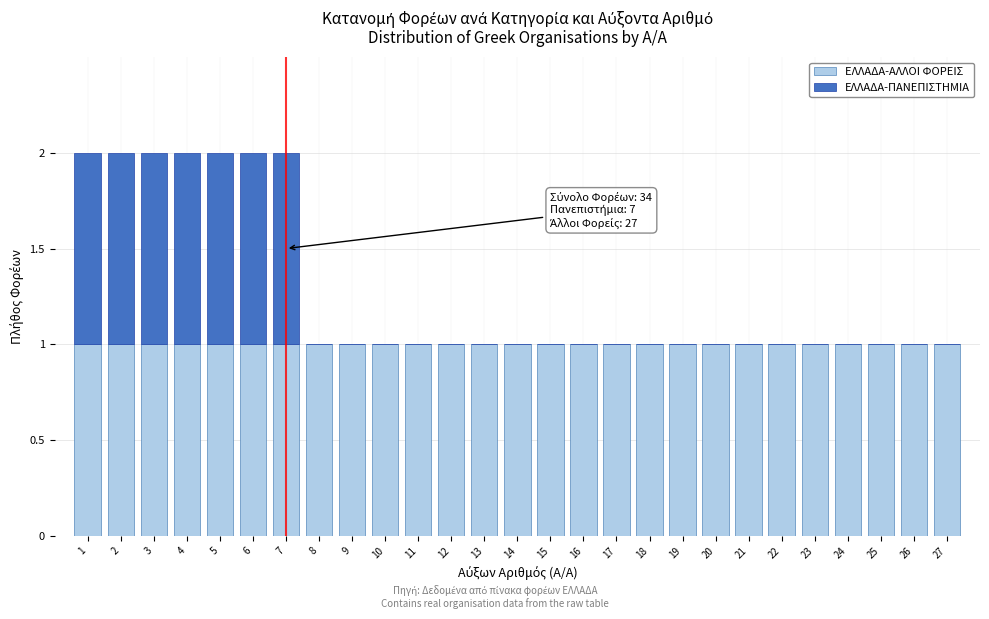

True or false: ΕΛΛΑΔΑ-ΑΛΛΟΙ ΦΟΡΕΙΣ has a value of 1 at 5.

True